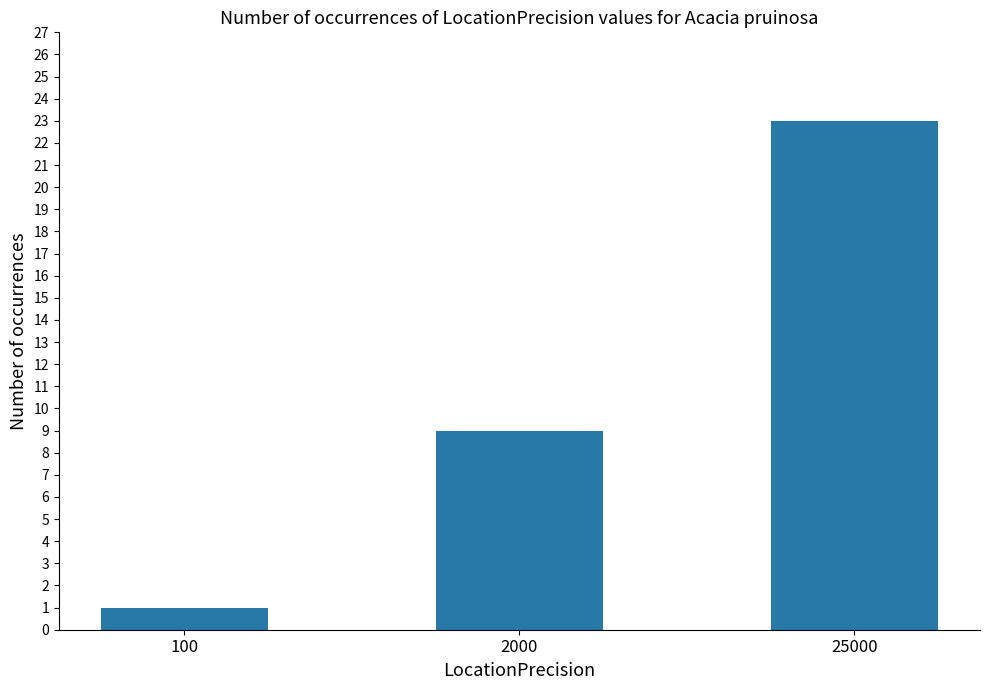

What is the average value?

11